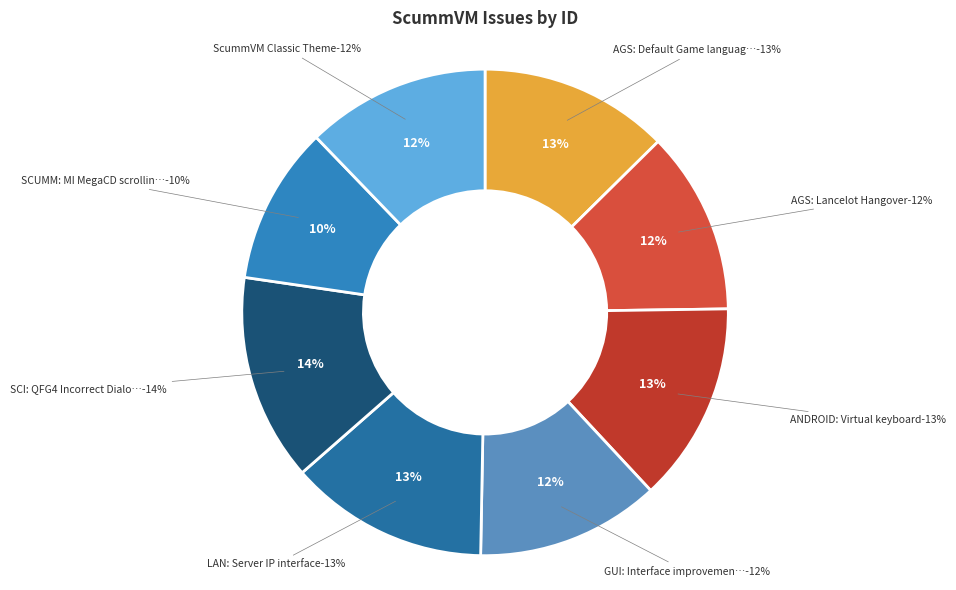

What is the change in value from AGS: Default Game language to ScummVM Classic Theme?

-420